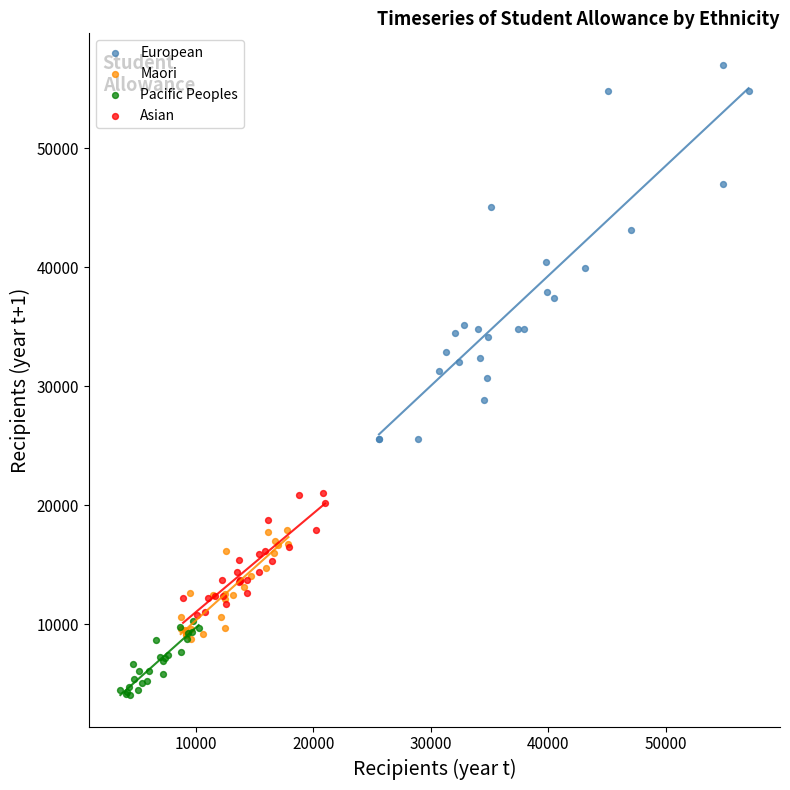

What are all the series names shown in the legend?

European, Maori, Pacific Peoples, Asian